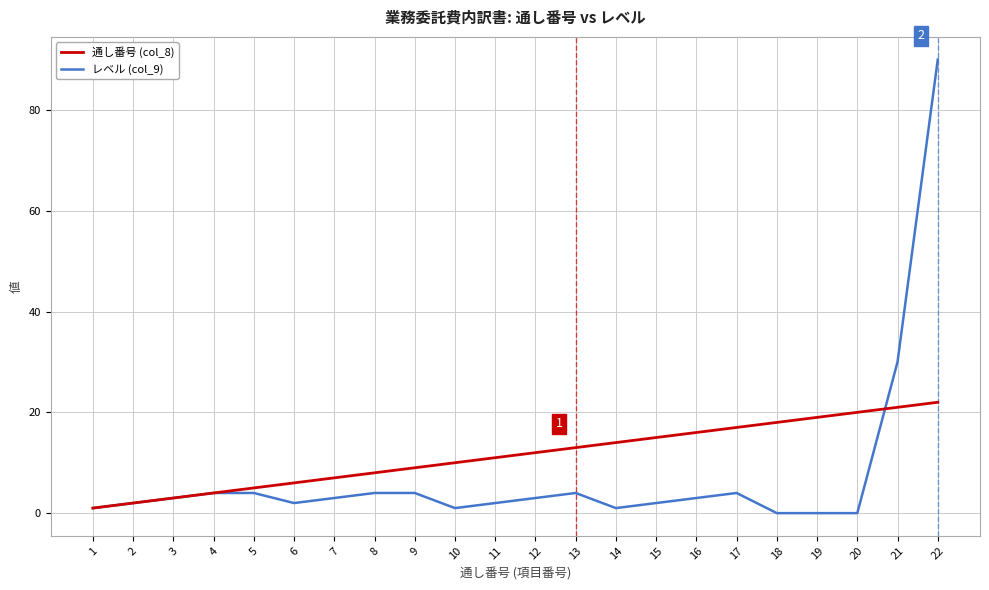

At which category is the sum across all series the highest?

22